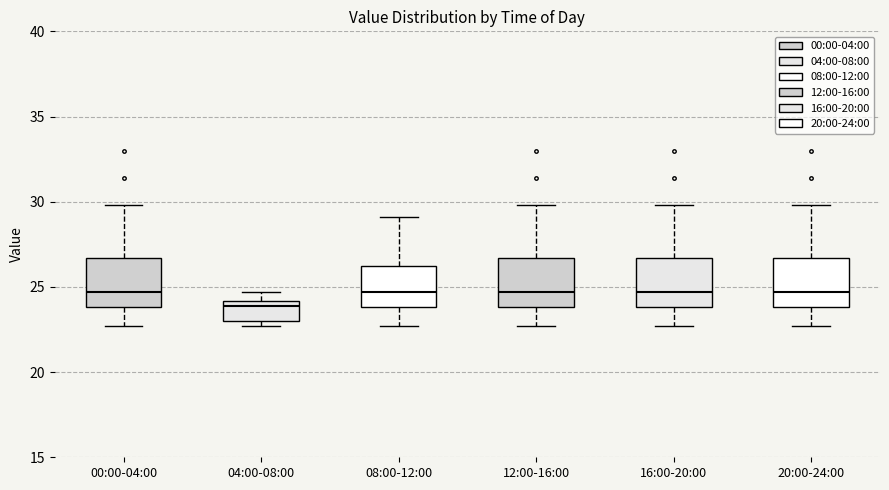

Where does the upper whisker of the box for 12:00-16:00 end on the y-axis? The values are not printed on the chart, so give them approximately, as read against the axis.

30.0